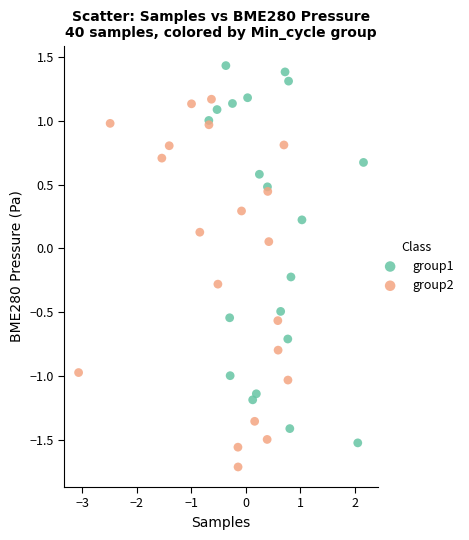

What are all the series names shown in the legend?

group1, group2